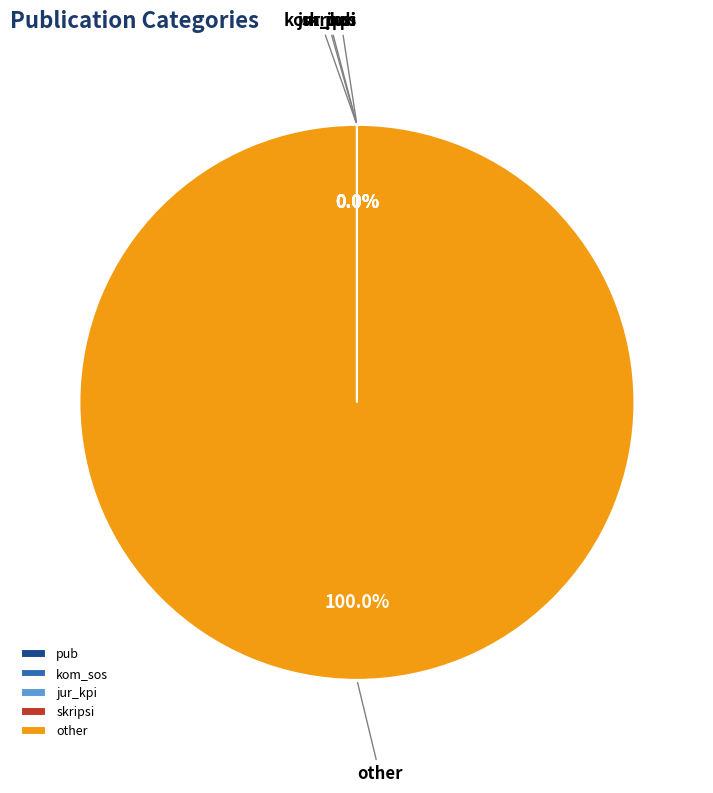

Do pub and other together represent more than half of the pie?

Yes